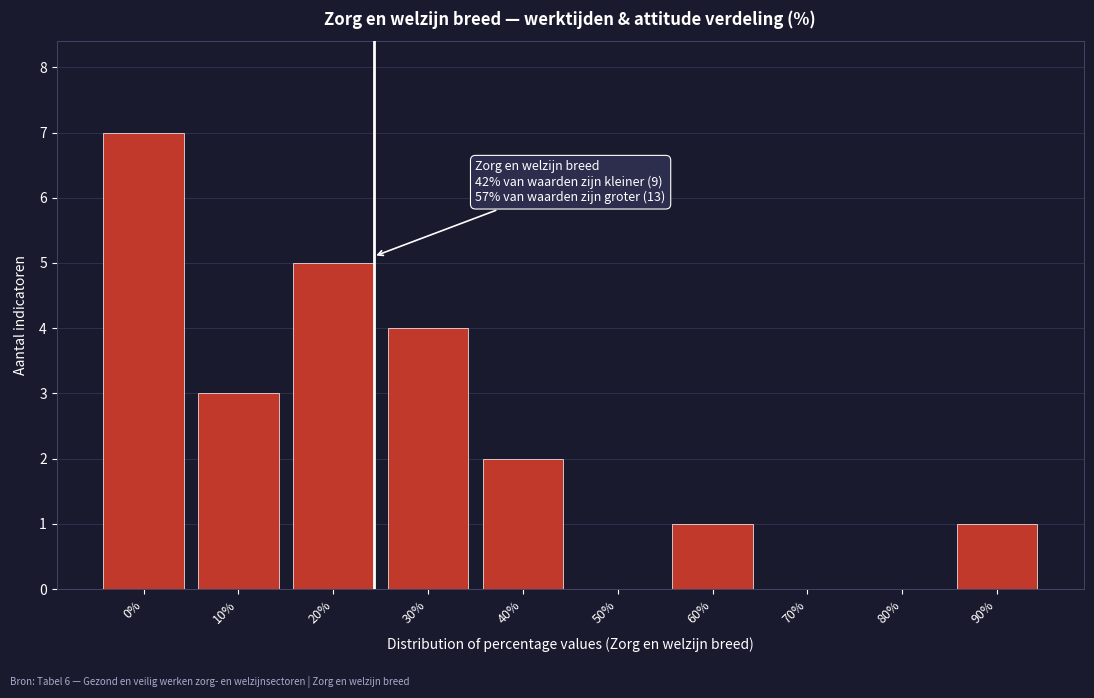

Reading left to right, what are all the values shown in this chart?

0%=7	10%=3	20%=5	30%=4	40%=2	50%=0	60%=1	70%=0	80%=0	90%=1